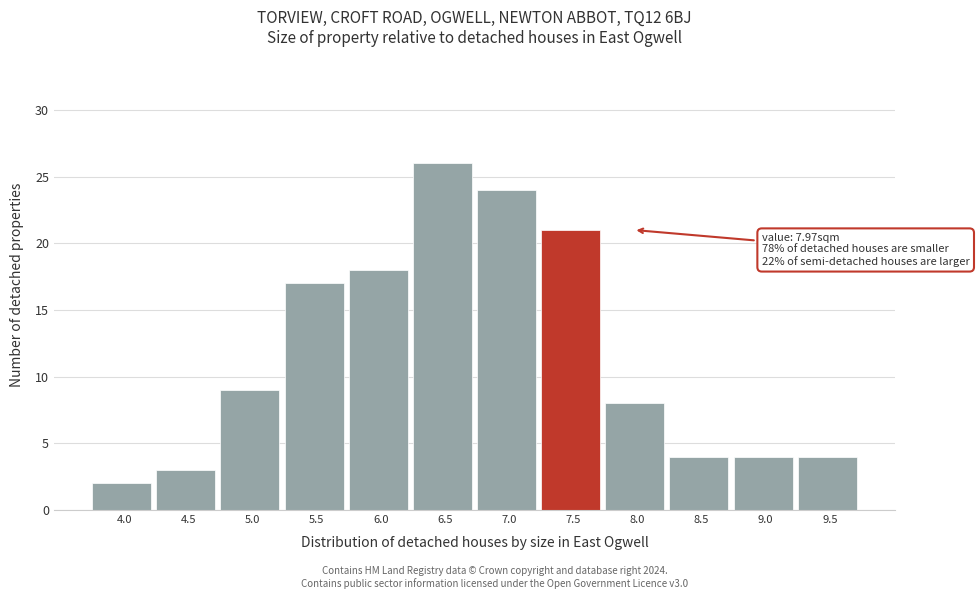

Reading left to right, transcribe all the data shown in this chart.

4.0=2	4.5=3	5.0=9	5.5=17	6.0=18	6.5=26	7.0=24	7.5=21	8.0=8	8.5=4	9.0=4	9.5=4